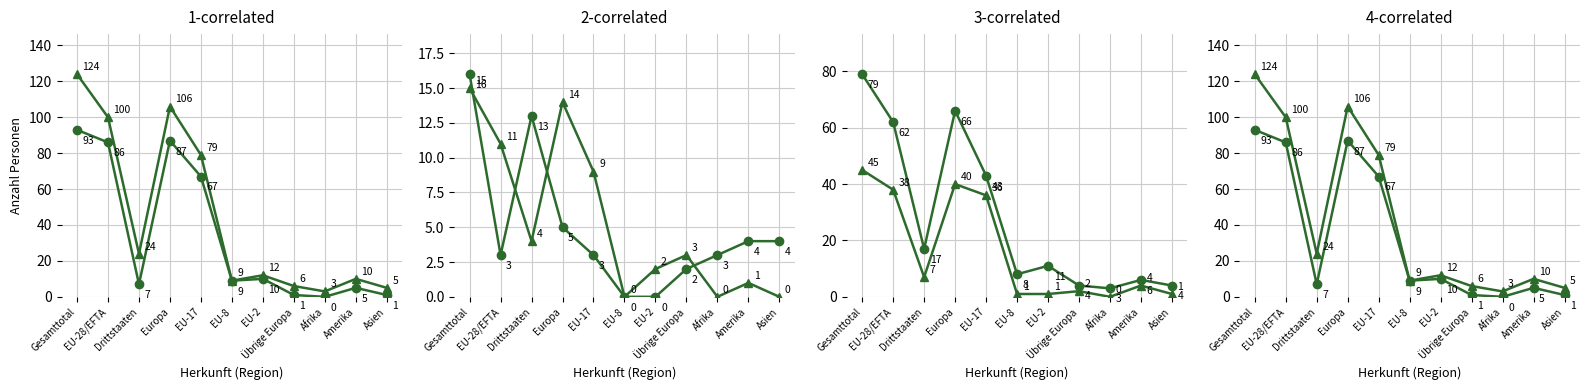

The value of Kurzaufenthalter <=4 Total at EU-2 is 1. True or false?

False